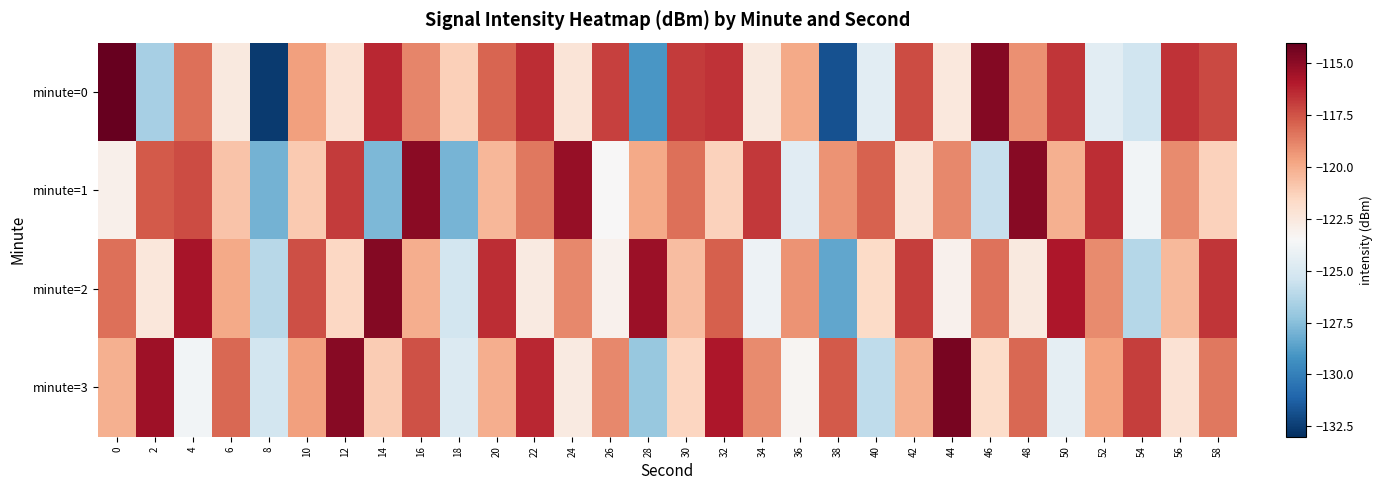

Reading left to right, what are all the values shown in this chart?

minute=0: 0=-113.6	2=-126.7	4=-118.3	6=-122.6	8=-132.6	10=-119.6	12=-122.1	14=-116.3	16=-118.9	18=-121.2	20=-118.0	22=-116.5	24=-122.3	26=-117.0	28=-129.0	30=-116.8	32=-116.6	34=-122.5	36=-119.9	38=-131.8	40=-124.5	42=-117.3	44=-122.5	46=-114.7	48=-119.1	50=-116.7	52=-124.5	54=-125.4	56=-116.7	58=-117.2
minute=1: 0=-123.1	2=-117.7	4=-117.3	6=-120.8	8=-128.0	10=-121.0	12=-116.8	14=-127.8	16=-114.9	18=-127.9	20=-120.3	22=-118.5	24=-115.2	26=-123.5	28=-119.9	30=-118.2	32=-121.3	34=-116.8	36=-124.6	38=-119.2	40=-117.9	42=-122.3	44=-118.9	46=-125.7	48=-114.9	50=-120.1	52=-116.5	54=-123.8	56=-119.0	58=-121.3
minute=2: 0=-118.2	2=-122.5	4=-115.7	6=-119.9	8=-126.1	10=-117.3	12=-121.6	14=-114.8	16=-120.0	18=-125.2	20=-116.5	22=-122.7	24=-118.9	26=-123.1	28=-115.3	30=-120.6	32=-117.8	34=-124.0	36=-119.2	38=-128.5	40=-121.7	42=-116.9	44=-123.1	46=-118.3	48=-122.6	50=-115.8	52=-119.0	54=-126.2	56=-120.5	58=-116.7
minute=3: 0=-120.1	2=-115.5	4=-123.8	6=-118.0	8=-125.2	10=-119.6	12=-114.9	14=-121.1	16=-117.5	18=-124.8	20=-120.0	22=-116.3	24=-122.7	26=-118.9	28=-127.1	30=-121.5	32=-115.8	34=-119.0	36=-123.3	38=-117.7	40=-125.9	42=-120.1	44=-114.5	46=-121.8	48=-118.0	50=-124.3	52=-119.7	54=-116.9	56=-122.1	58=-118.5